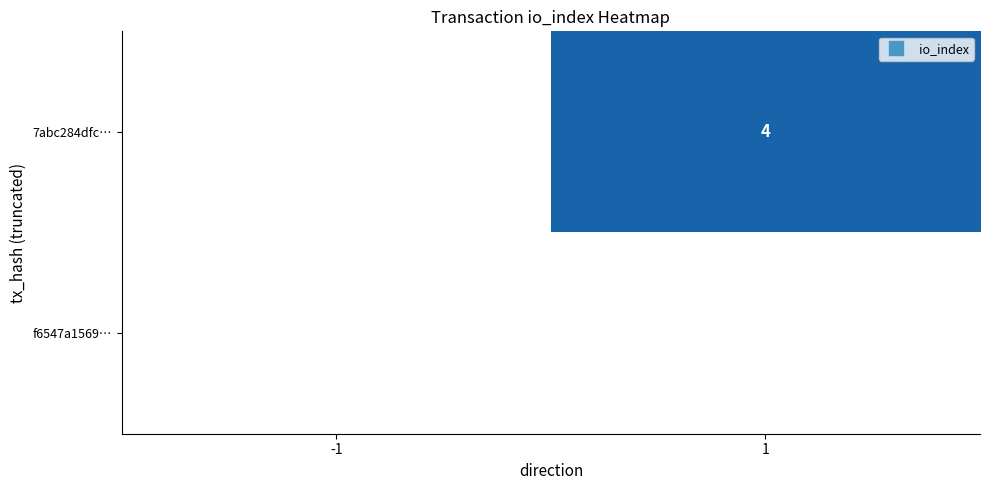

Rank the series by their maximum value, from lowest to highest.

f6547a1569…, 7abc284dfc…